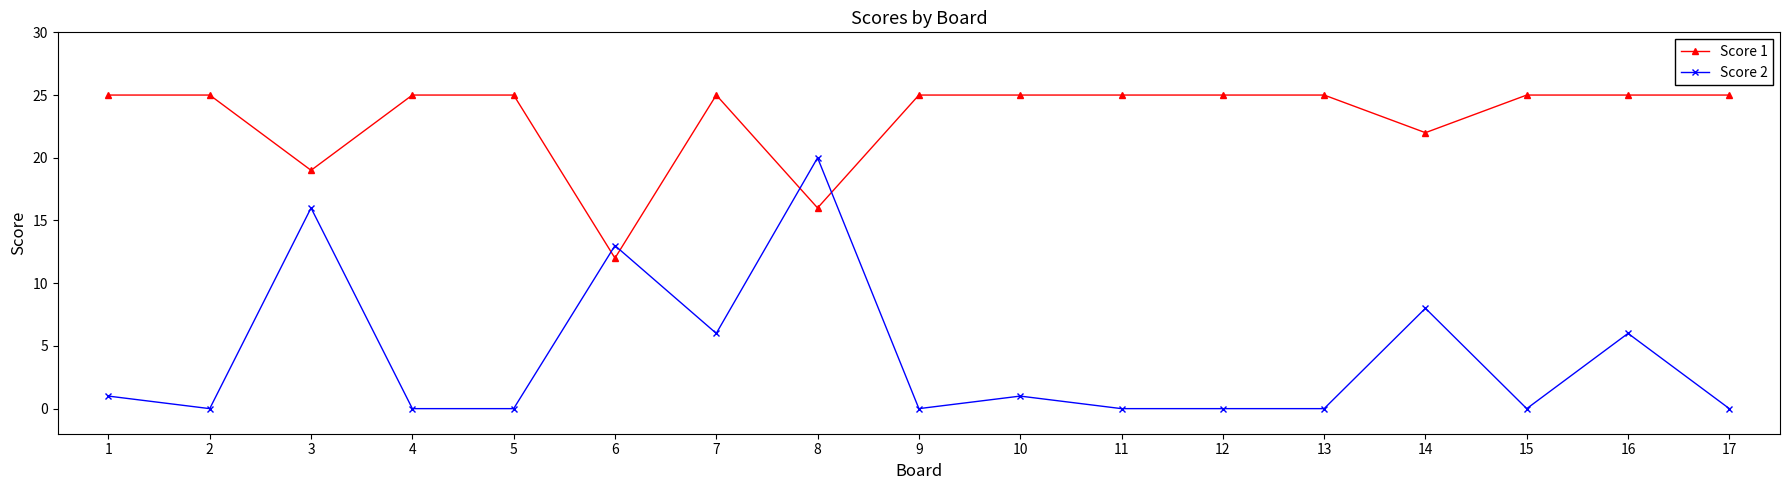

What is the sum of all Score 1 values?

394